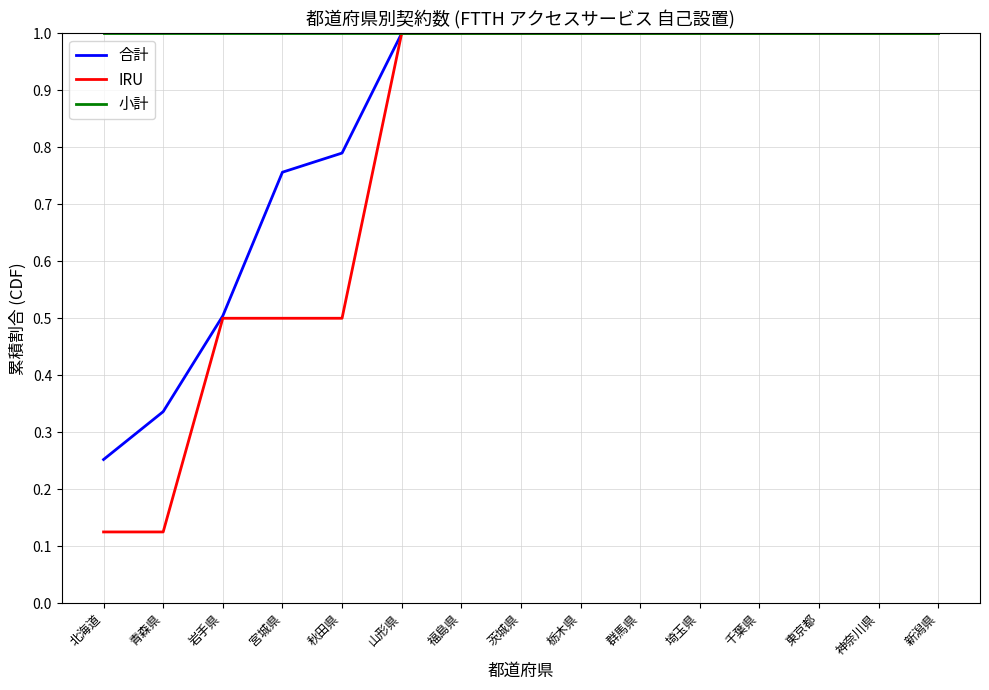

Does the chart display data point markers on the line(s)?

No